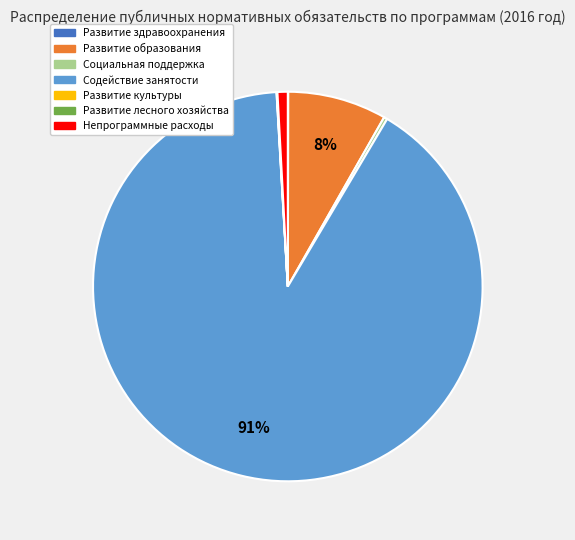

To the nearest percent, what is the average slice percentage?

14%